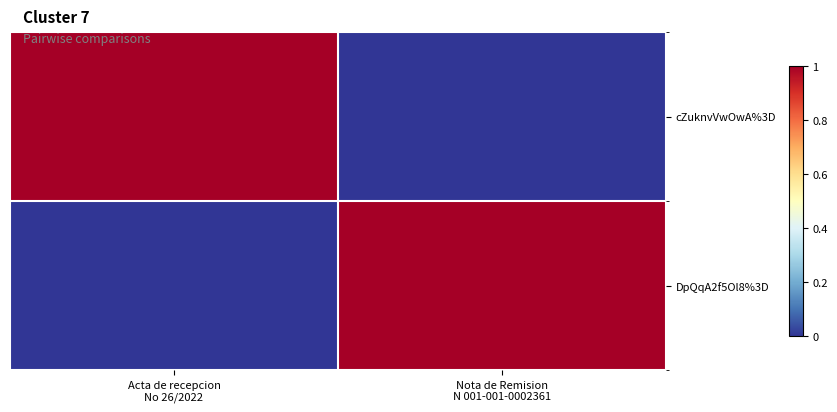

At Nota de Remision N 001-001-0002361, list the series in order from smallest to largest.

cZuknvVwOwA%3D, DpQqA2f5Ol8%3D